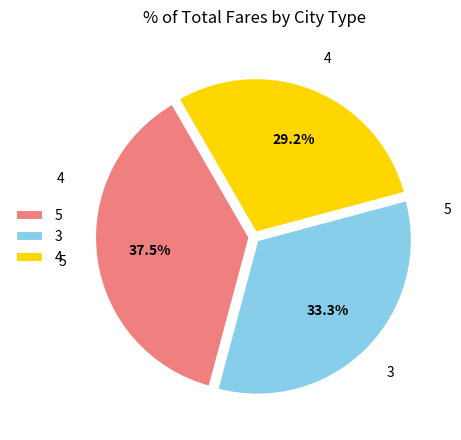

Combined, what portion of the pie is 4 and 5?

66.7%